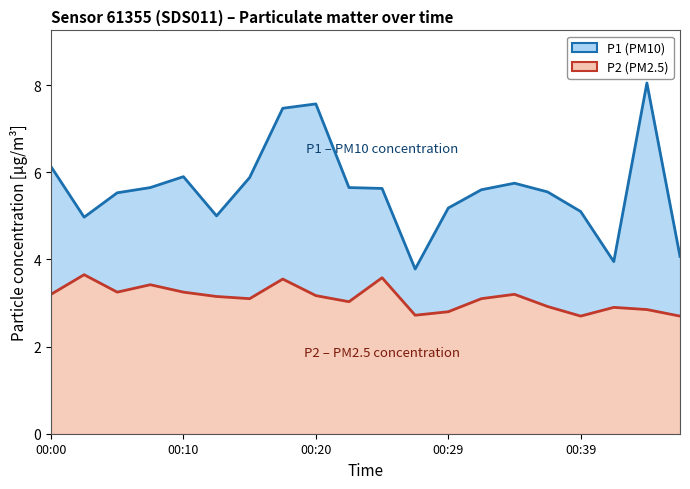

Does the chart have visible grid lines?

No